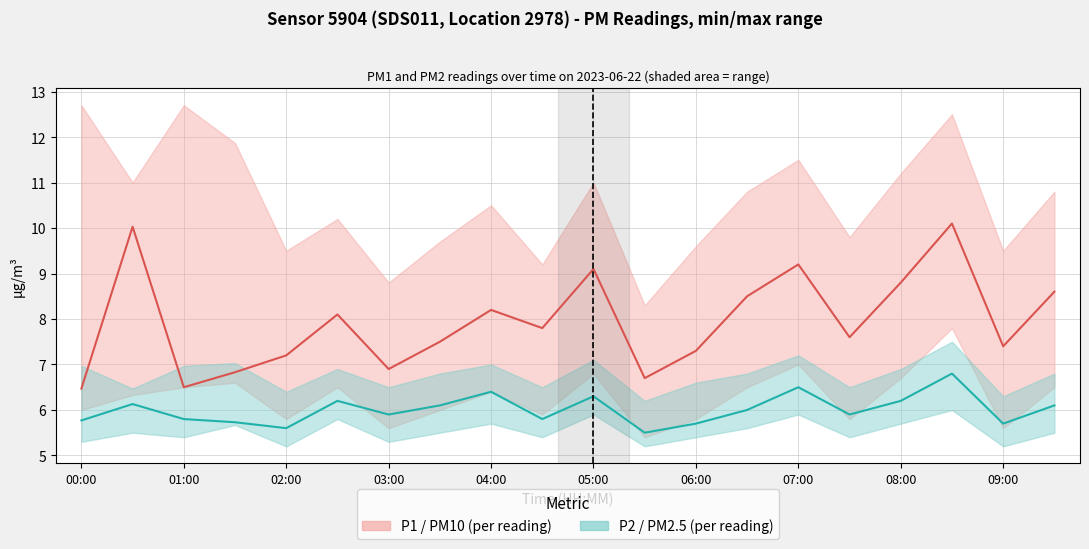

True or false: P2 (PM2.5) and P1 (PM10) intersect in this chart.

False